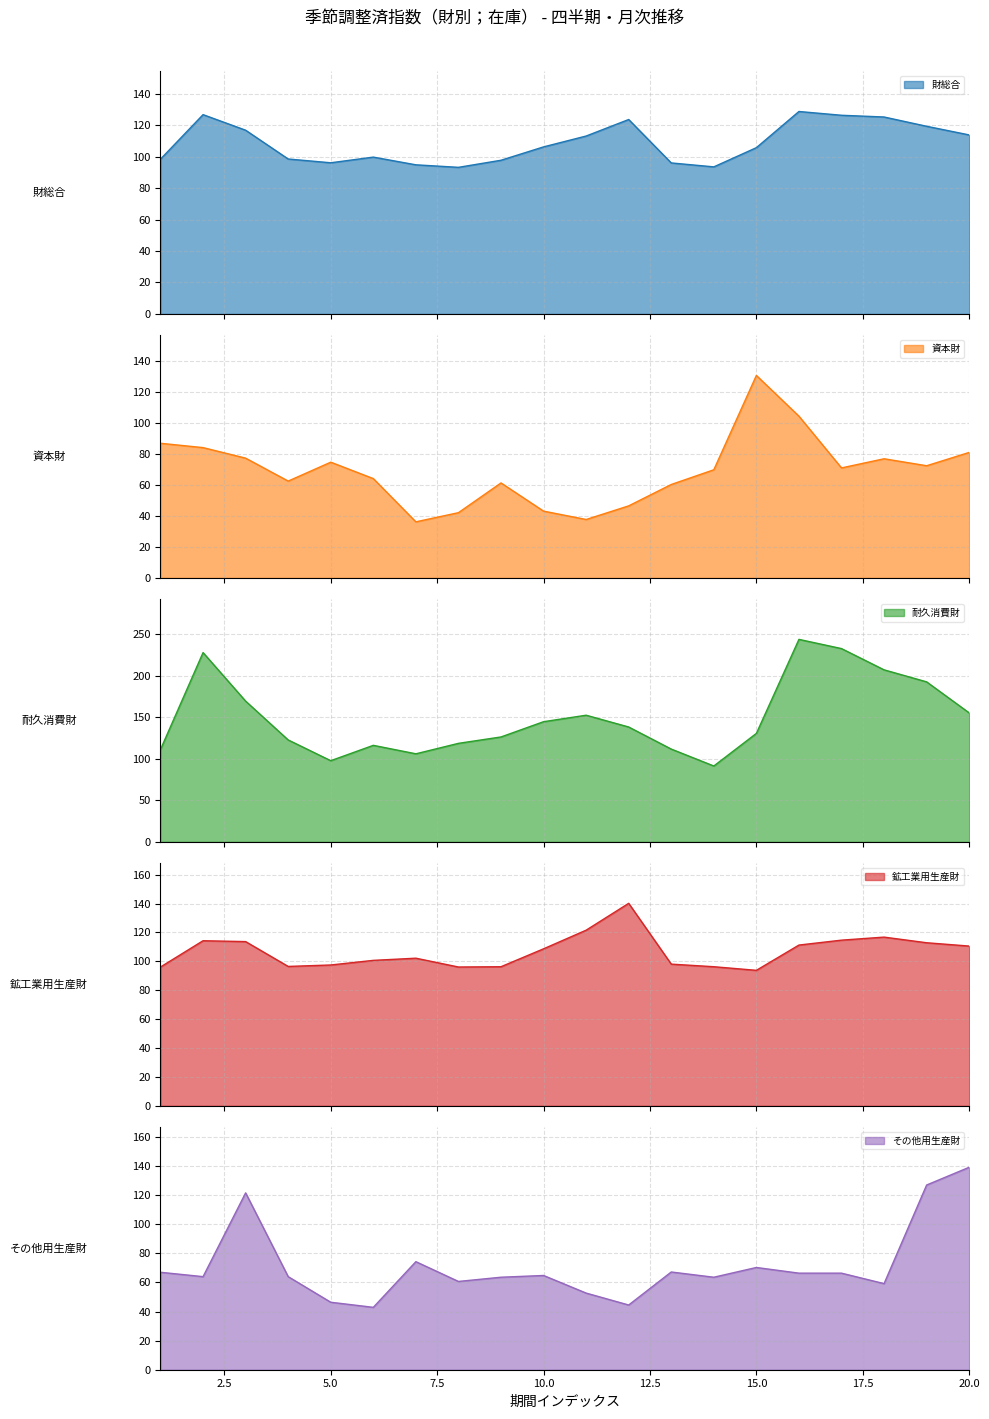

Where is the first local minimum for その他用生産財?

2